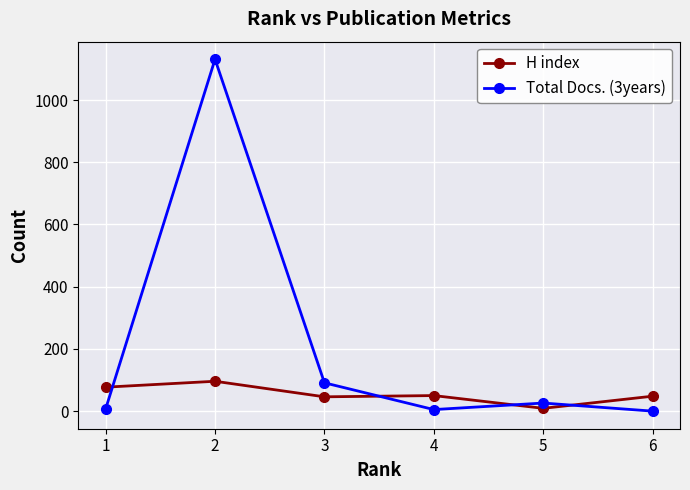

How many interior local valleys does the Total Docs. (3years) series have?

1